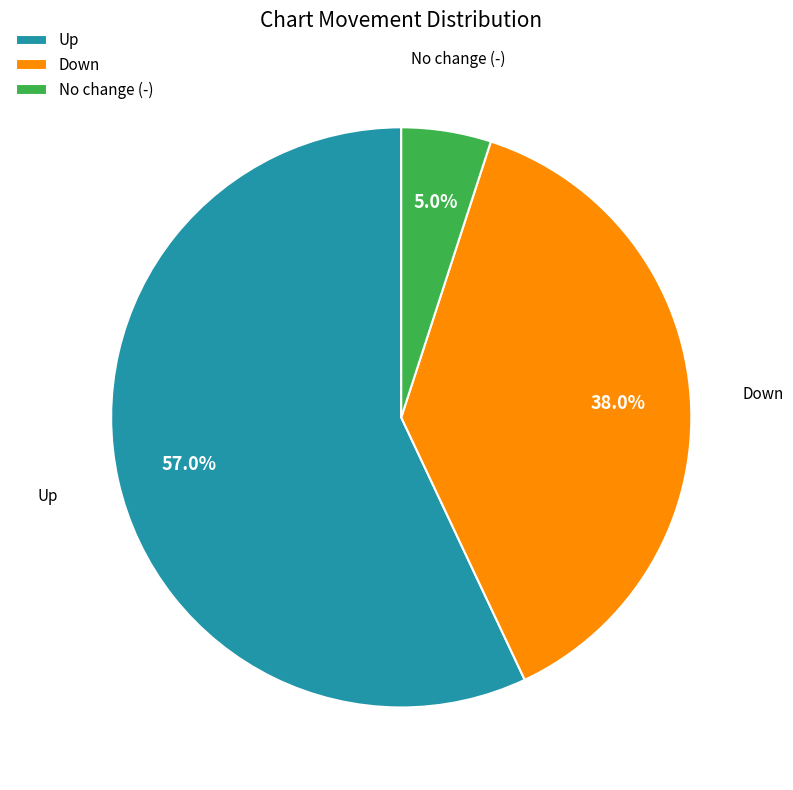

Approximately how many times larger is the value at Down compared to Up?

0.7